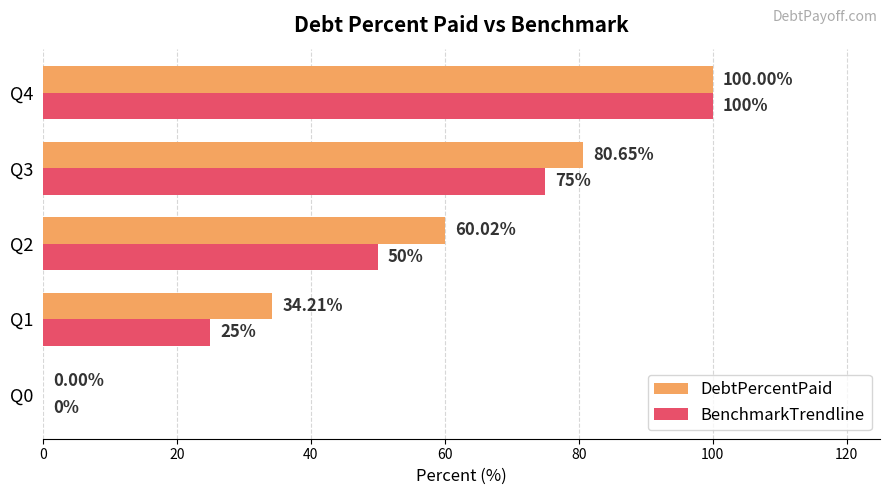

At which label is BenchmarkTrendline closest to 50?

Q2